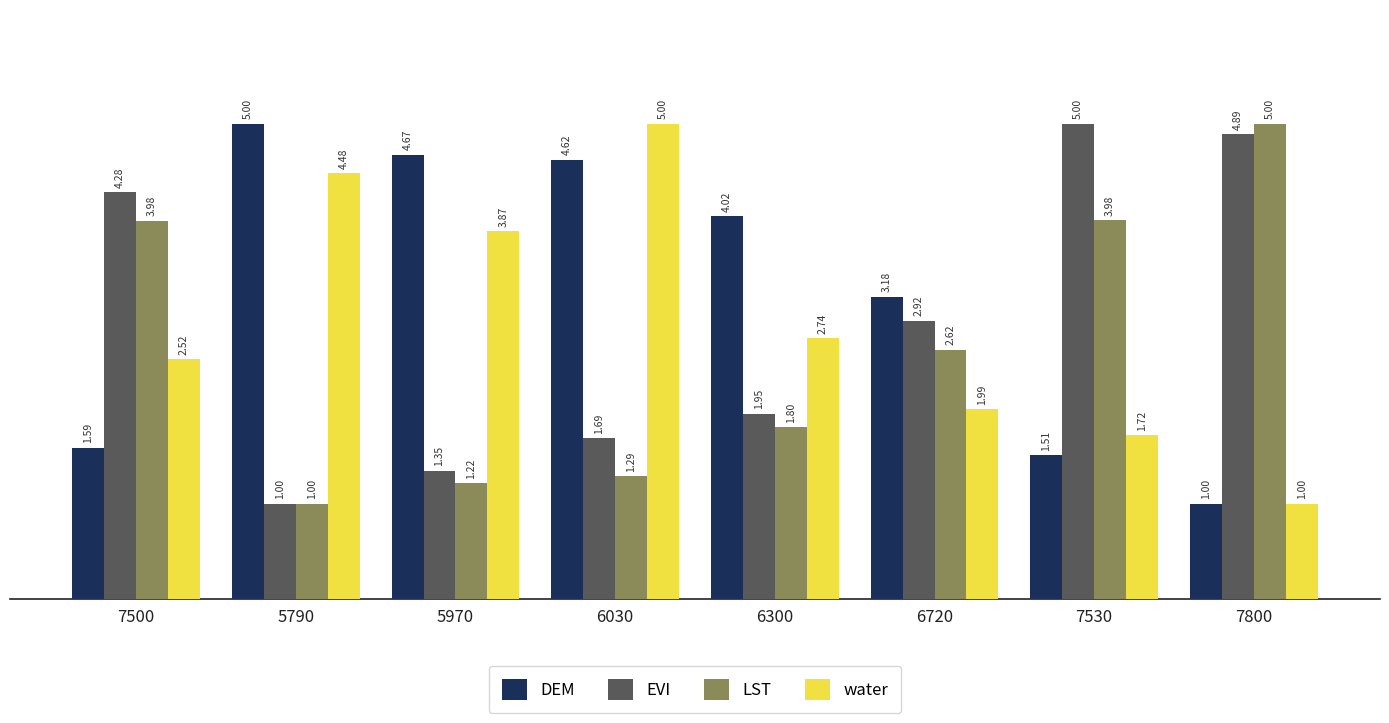

List the labels in order of DEM value, largest first.

5790, 5970, 6030, 6300, 6720, 7500, 7530, 7800